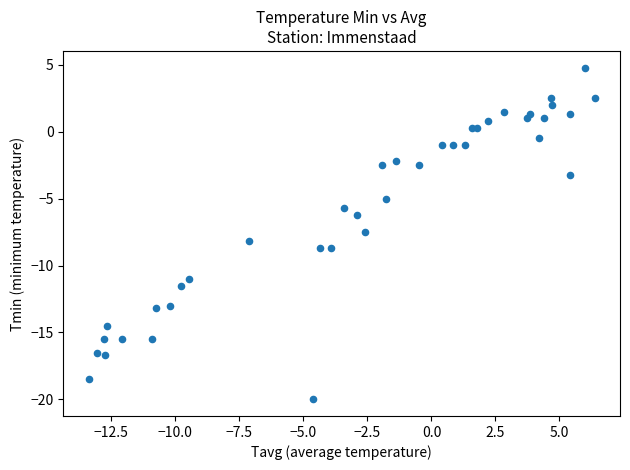

What Y value in the scatter plot is closest to -7?

-7.5